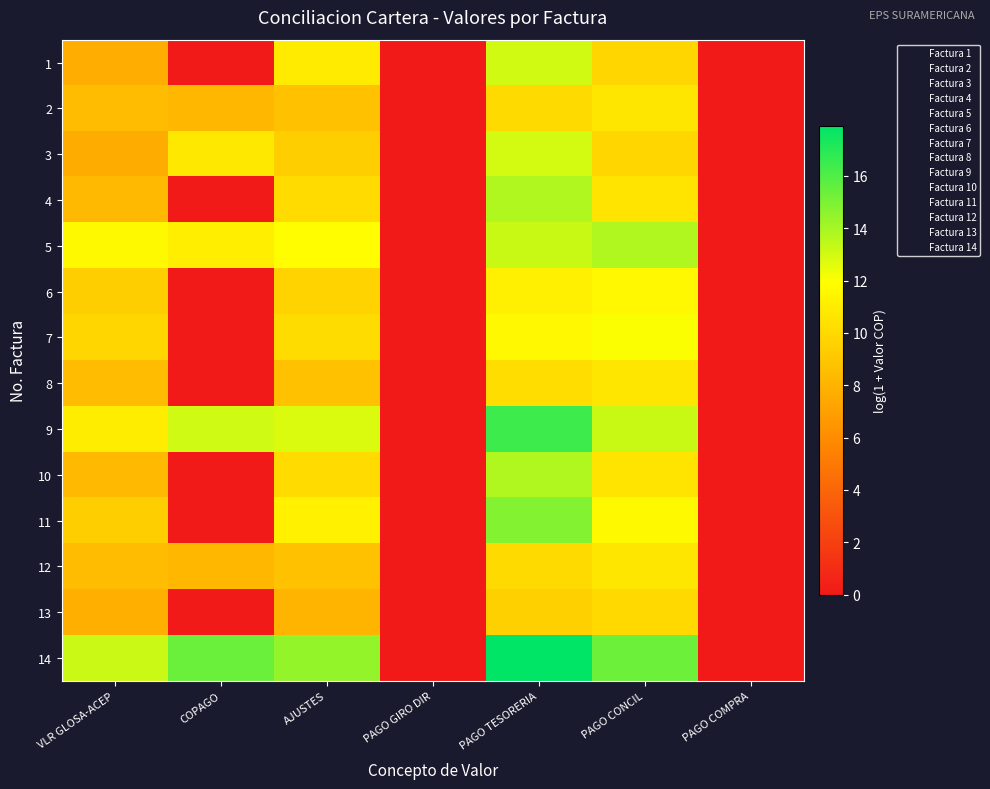

At how many categories does at least one series exceed 7?

5